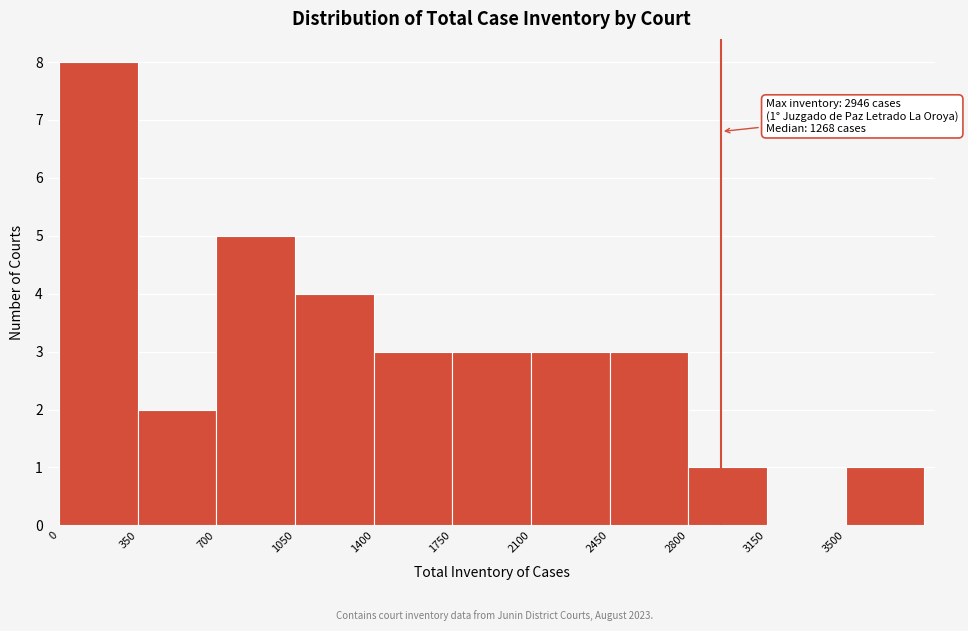

Over which range of the x-axis is the bar tallest?

0 to 350